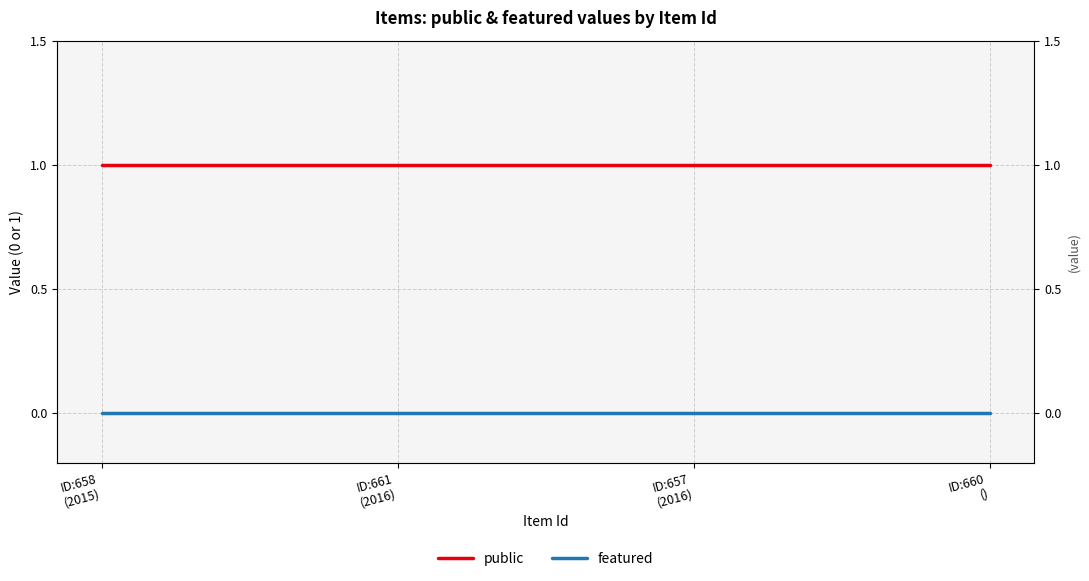

What is the value of the public point at the 4th from the left?

1